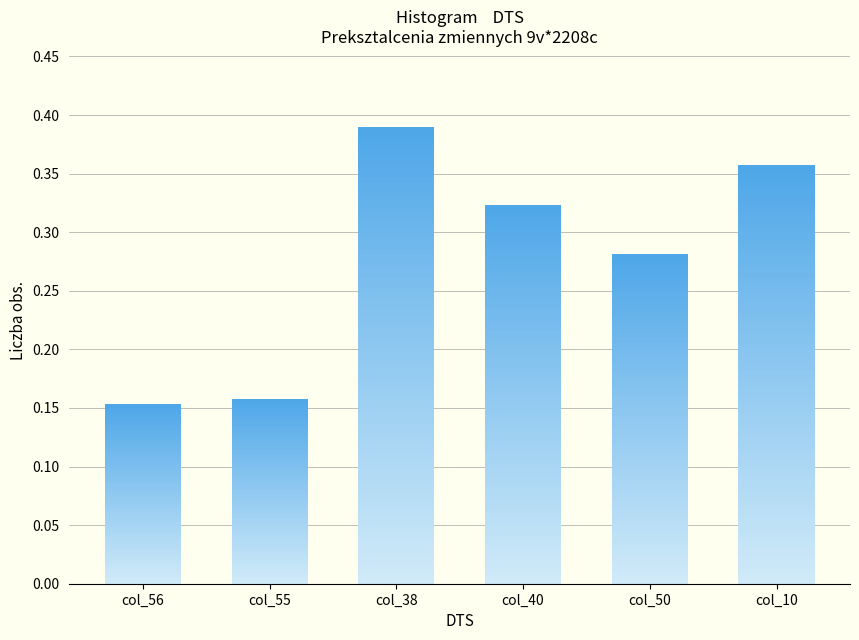

Reading left to right, what are all the values shown in this chart?

0.2	0.2	0.4	0.3	0.3	0.4